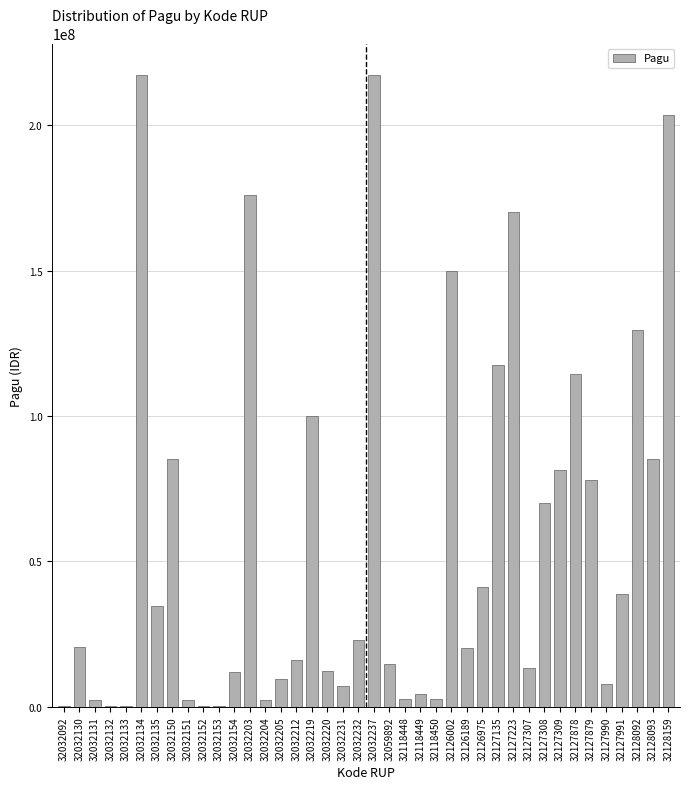

What is the maximum value shown in the chart?

217260000